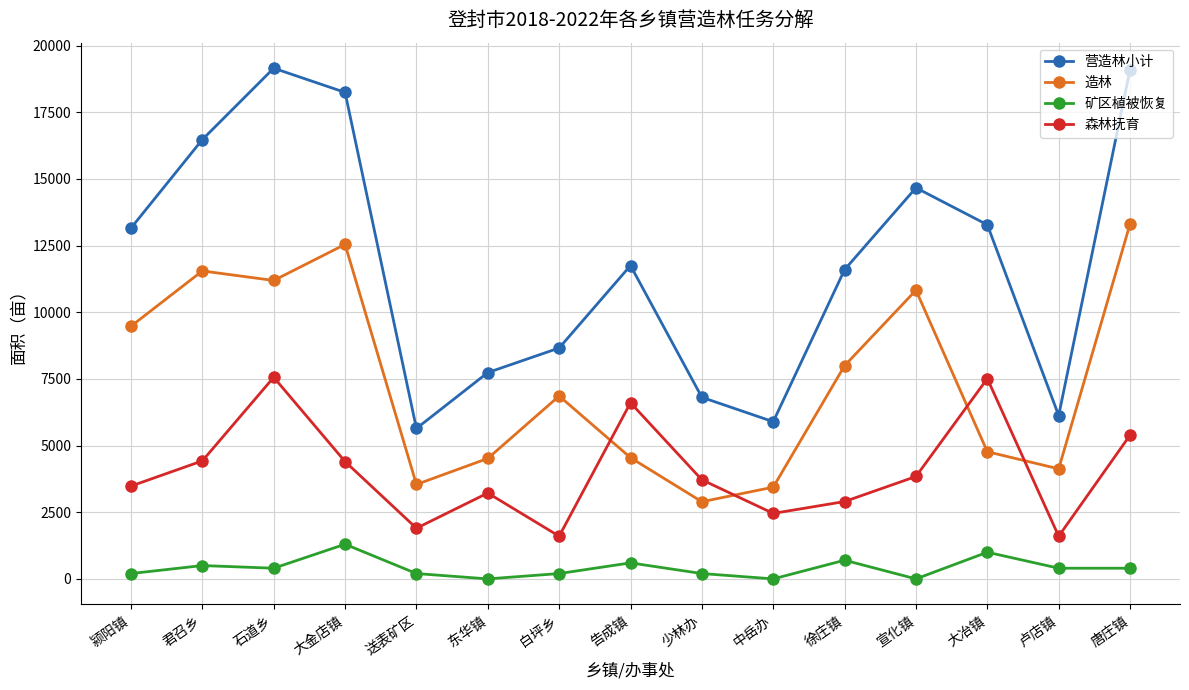

What is the value of the 营造林小计 point at the 15th from the left?

19097.8